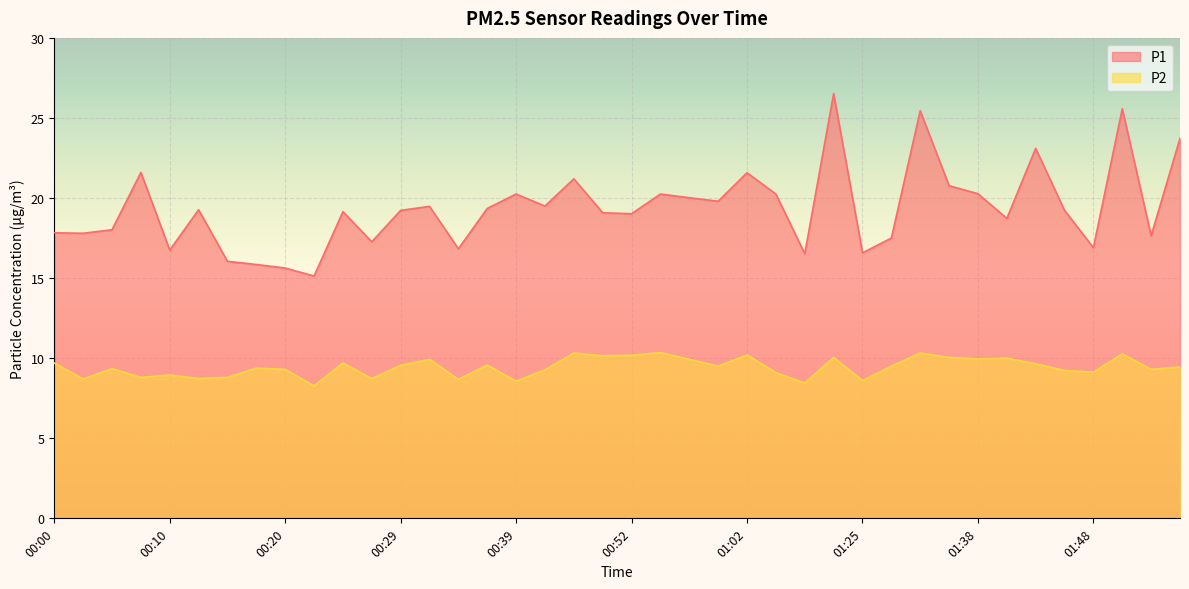

Count the number of categories in the chart.

40